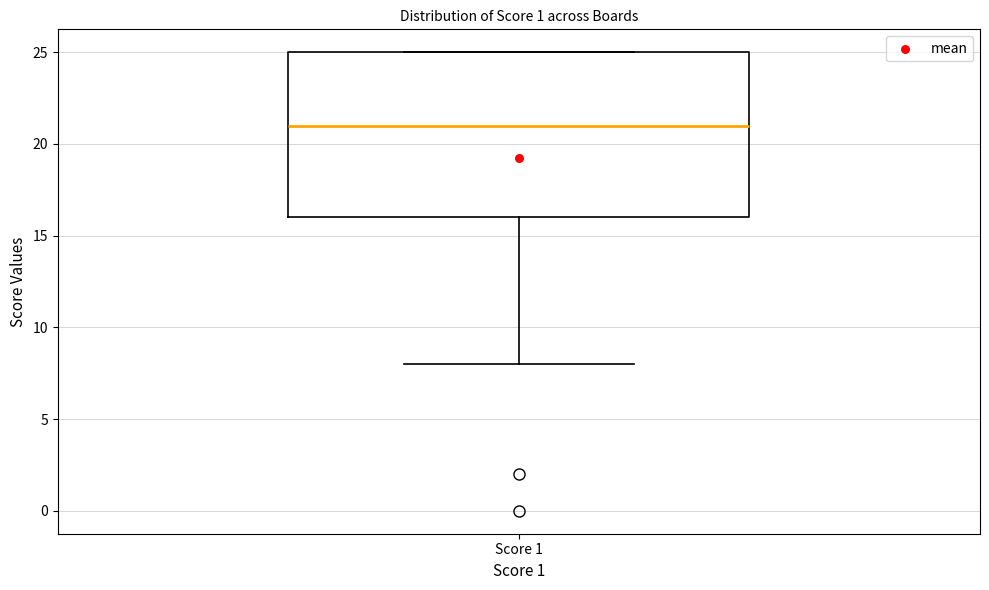

Transcribe this box plot: give where the median line is, the range the box spans, and where the two whiskers end, as read against the y-axis. The values are not printed on the chart, so give them approximately, as read against the axis.

median 21, box 16 to 25, whiskers 8 to 25